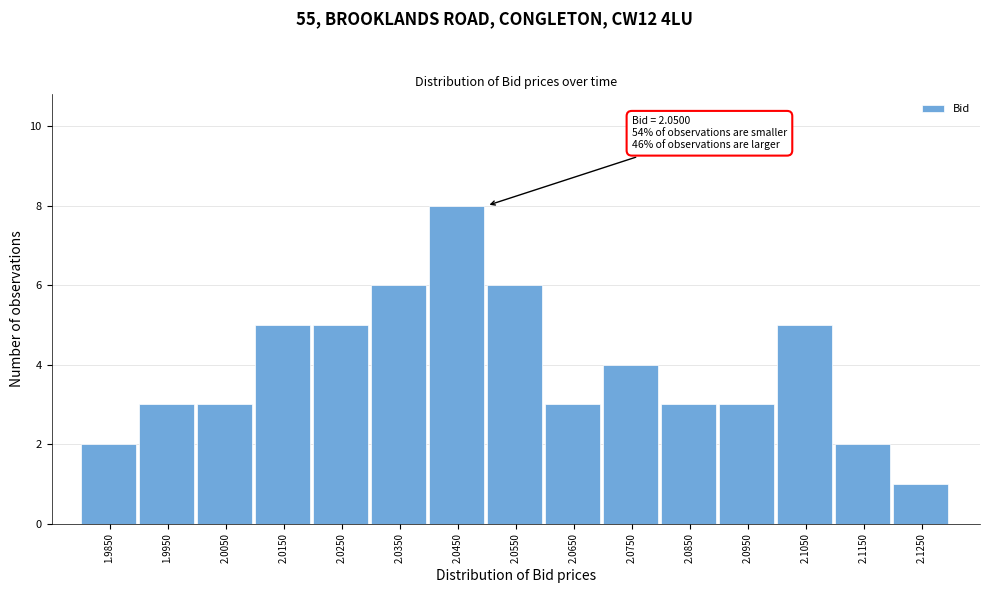

Reading left to right, what are all the values shown in this chart?

1.9850=2	1.9950=3	2.0050=3	2.0150=5	2.0250=5	2.0350=6	2.0450=8	2.0550=6	2.0650=3	2.0750=4	2.0850=3	2.0950=3	2.1050=5	2.1150=2	2.1250=1